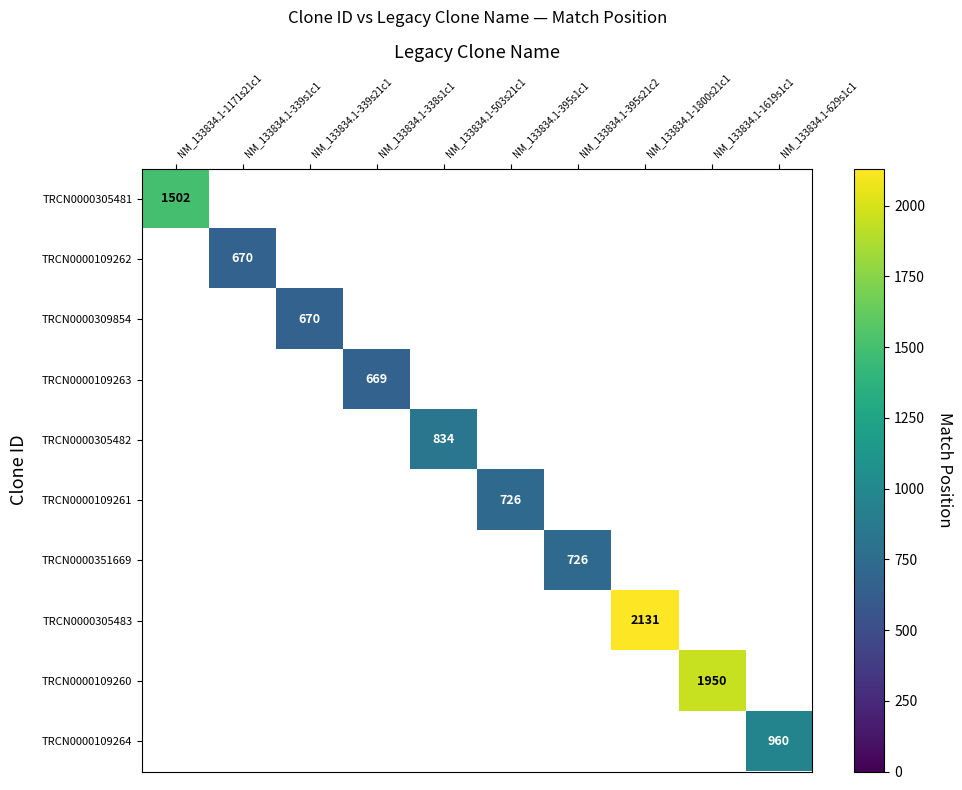

The value of TRCN0000109263 at NM_133834.1-338s1c1 is 210. True or false?

False